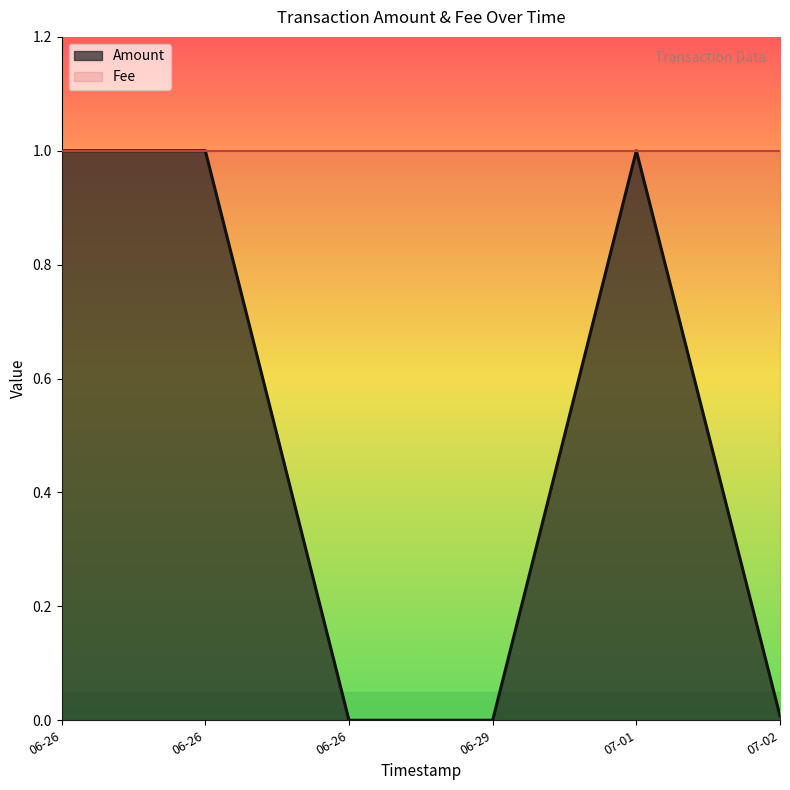

At 2017-07-02 18:20:42, list the series in order from smallest to largest.

Amount, Fee